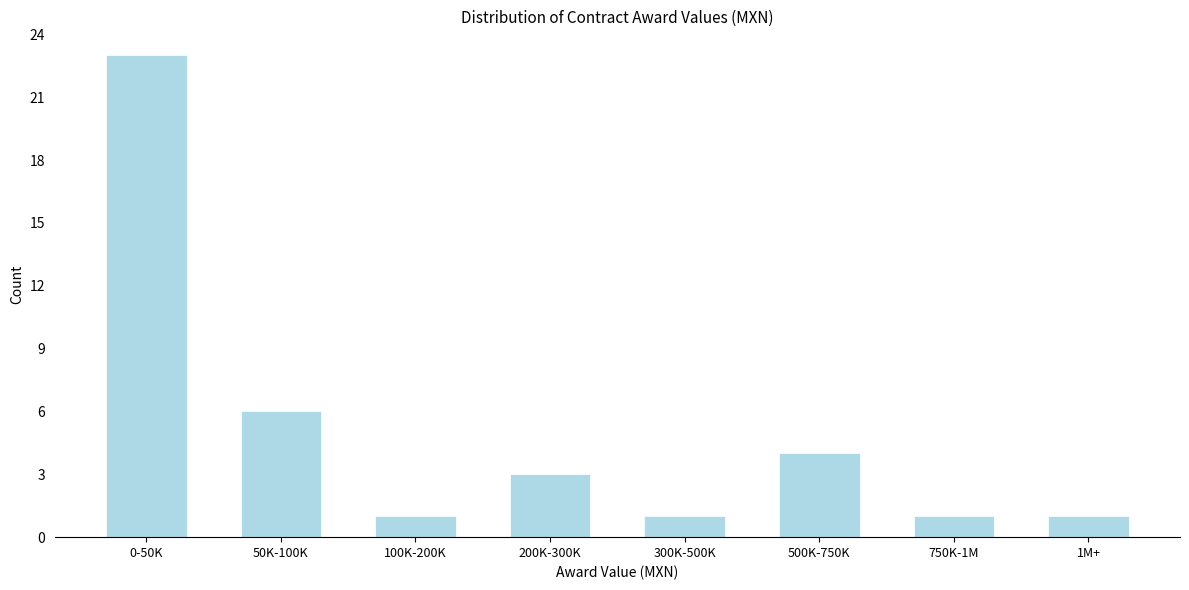

Reading left to right, transcribe all the data shown in this chart.

0-50K=23	50K-100K=6	100K-200K=1	200K-300K=3	300K-500K=1	500K-750K=4	750K-1M=1	1M+=1